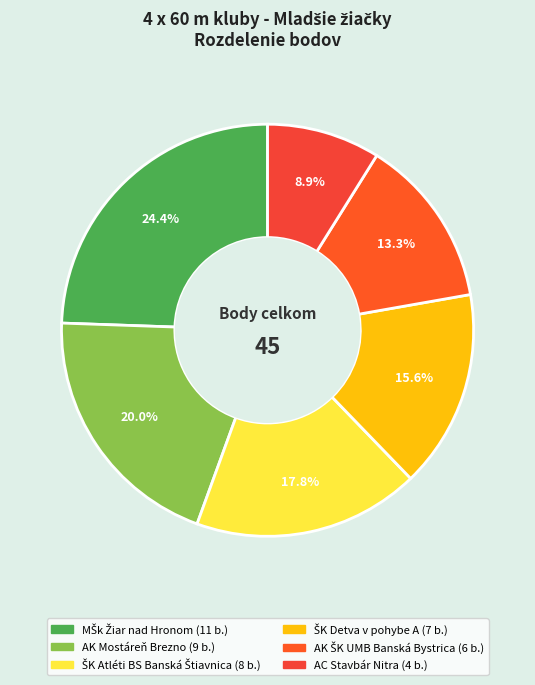

True or false: AK Mostáreň Brezno accounts for 27% of the total.

False